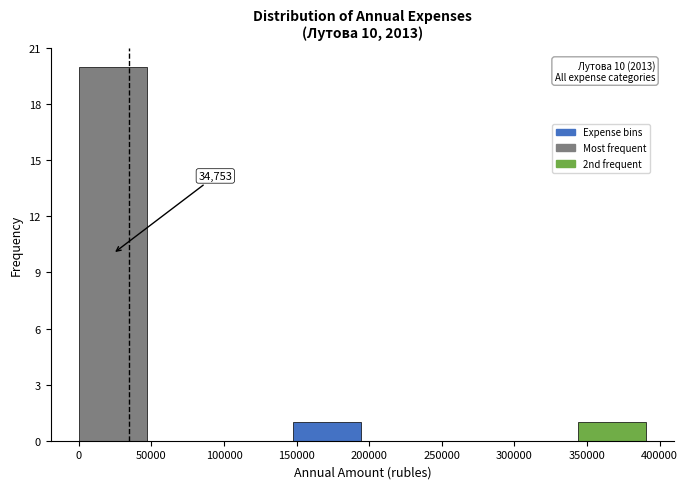

Which range on the x-axis has the tallest bar?

0 to 50000